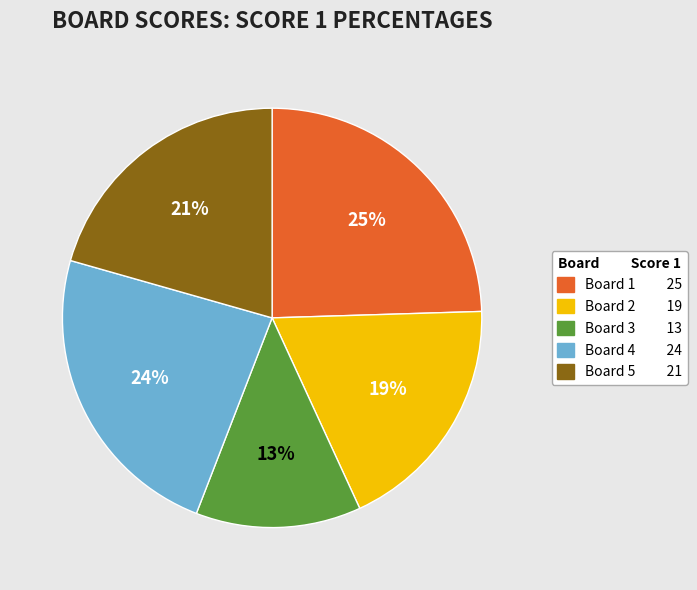

To the nearest percent, what portion does Board 2 represent?

19%